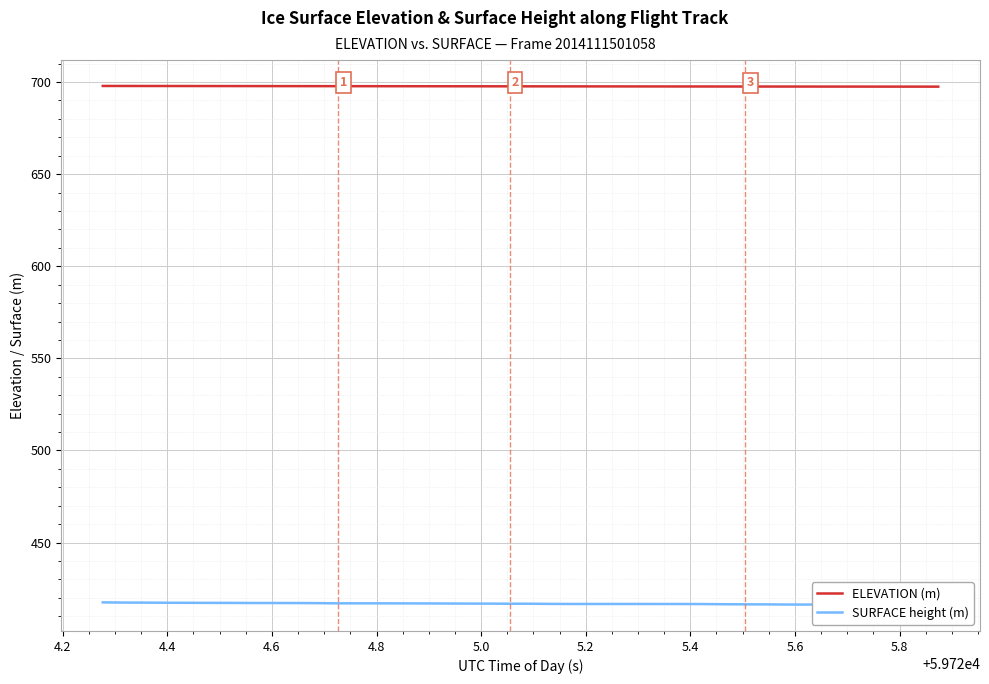

What is the lowest value of the ELEVATION (m) series?

697.5